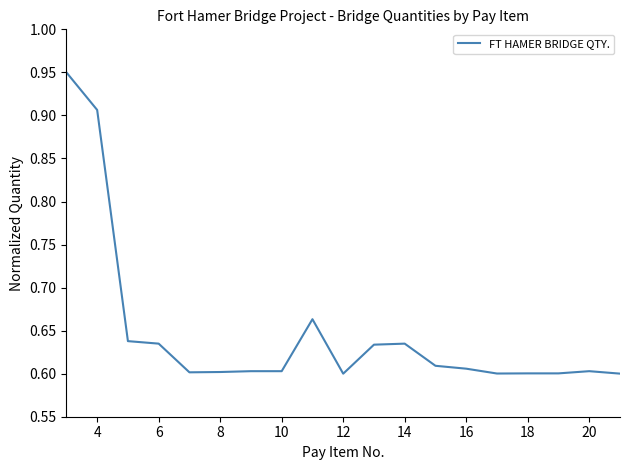

Does the chart display data point markers on the line(s)?

No